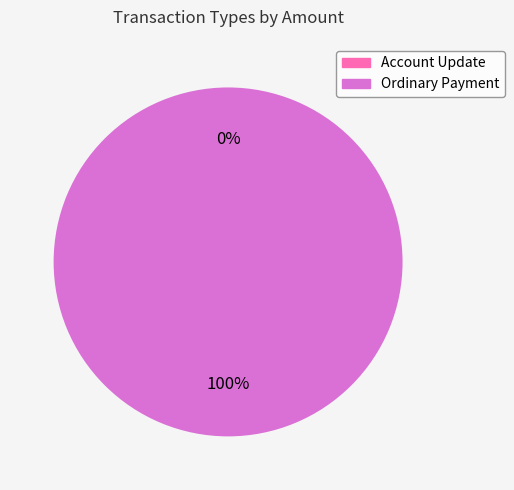

To the nearest percent, what is the difference between the largest and smallest slice percentages?

100%